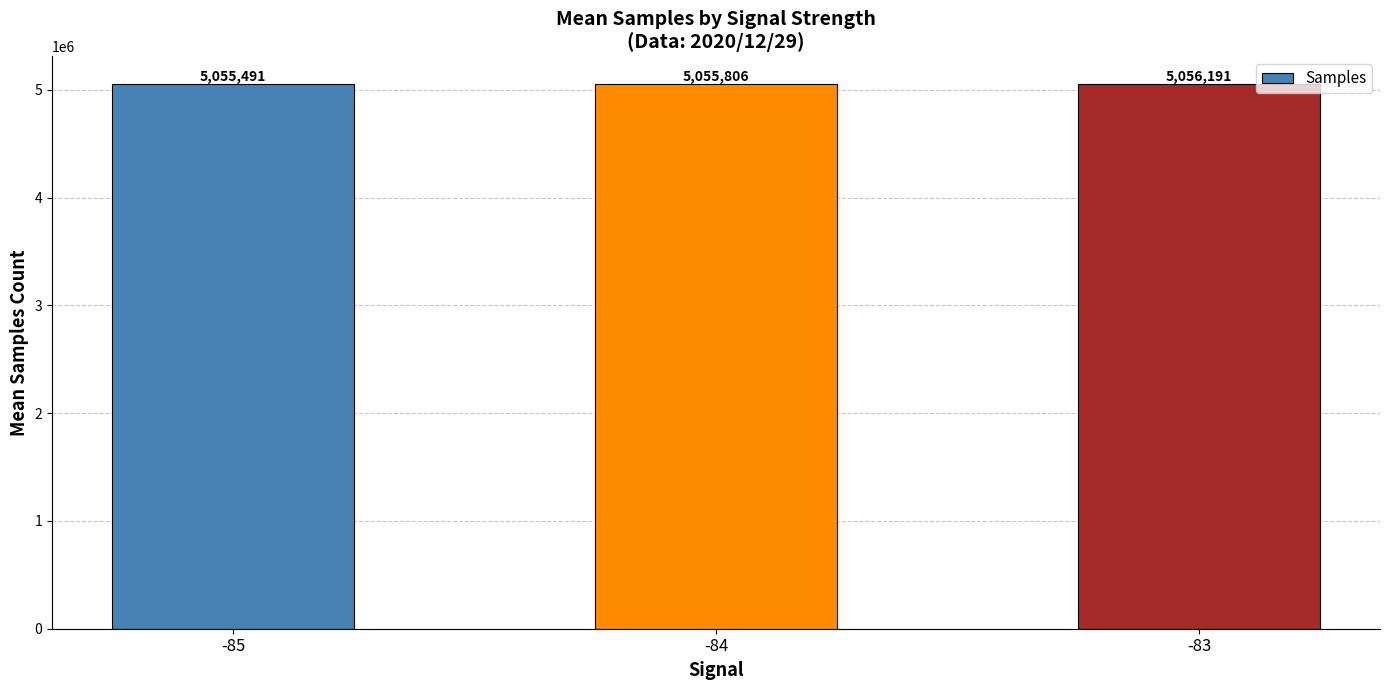

At which category does the chart reach its peak across all series?

-83